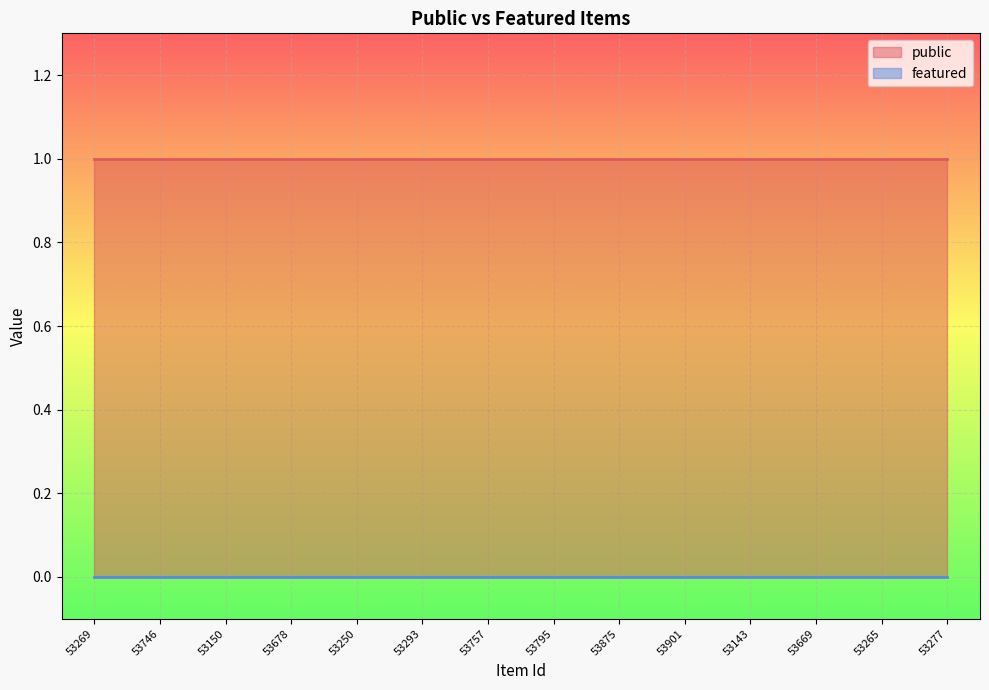

Count the number of categories in the chart.

14